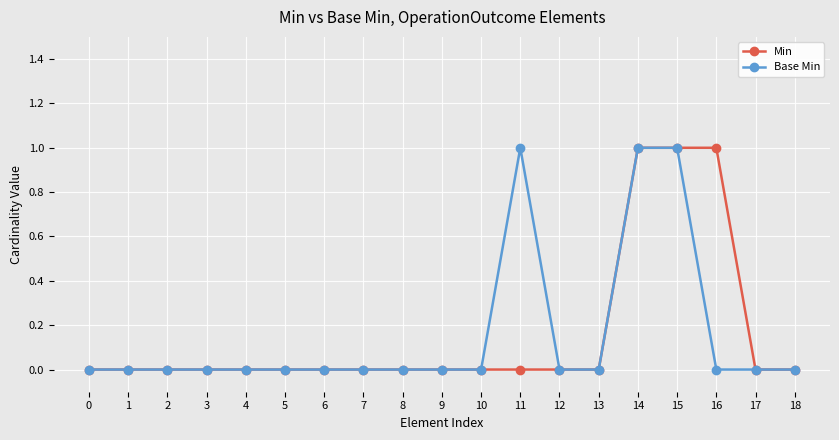

Count the Min values in the range 0 to 1.

19